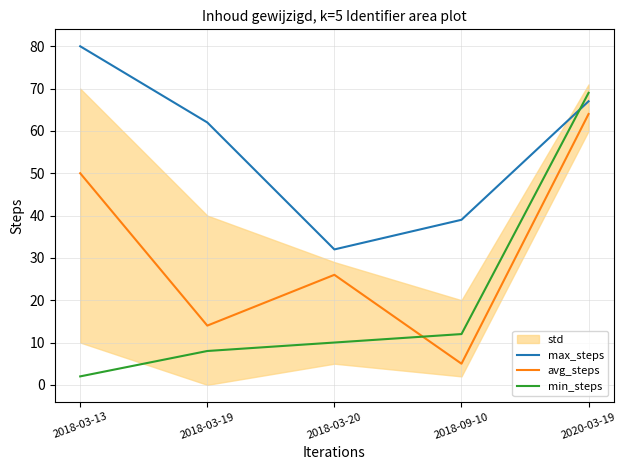

How many data points does each series have?

5